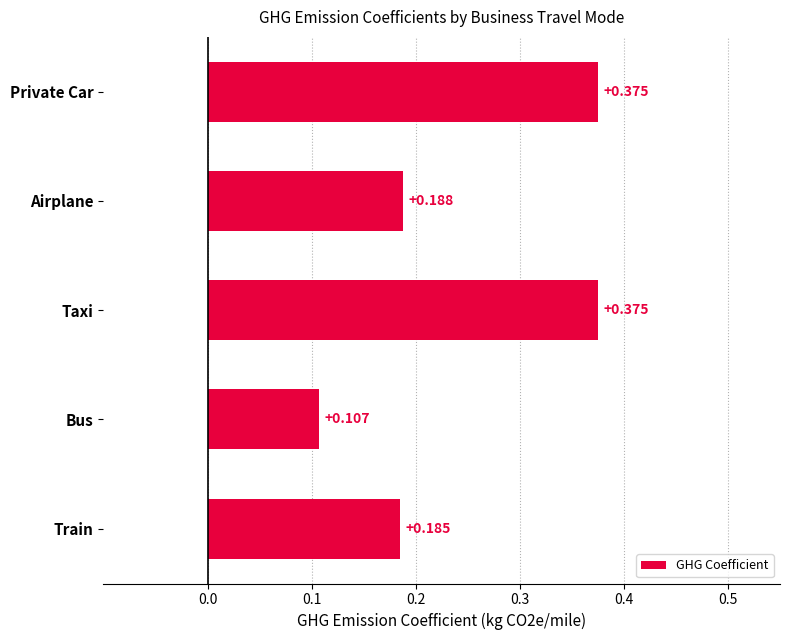

Where is the data nearest to the value 0?

Bus